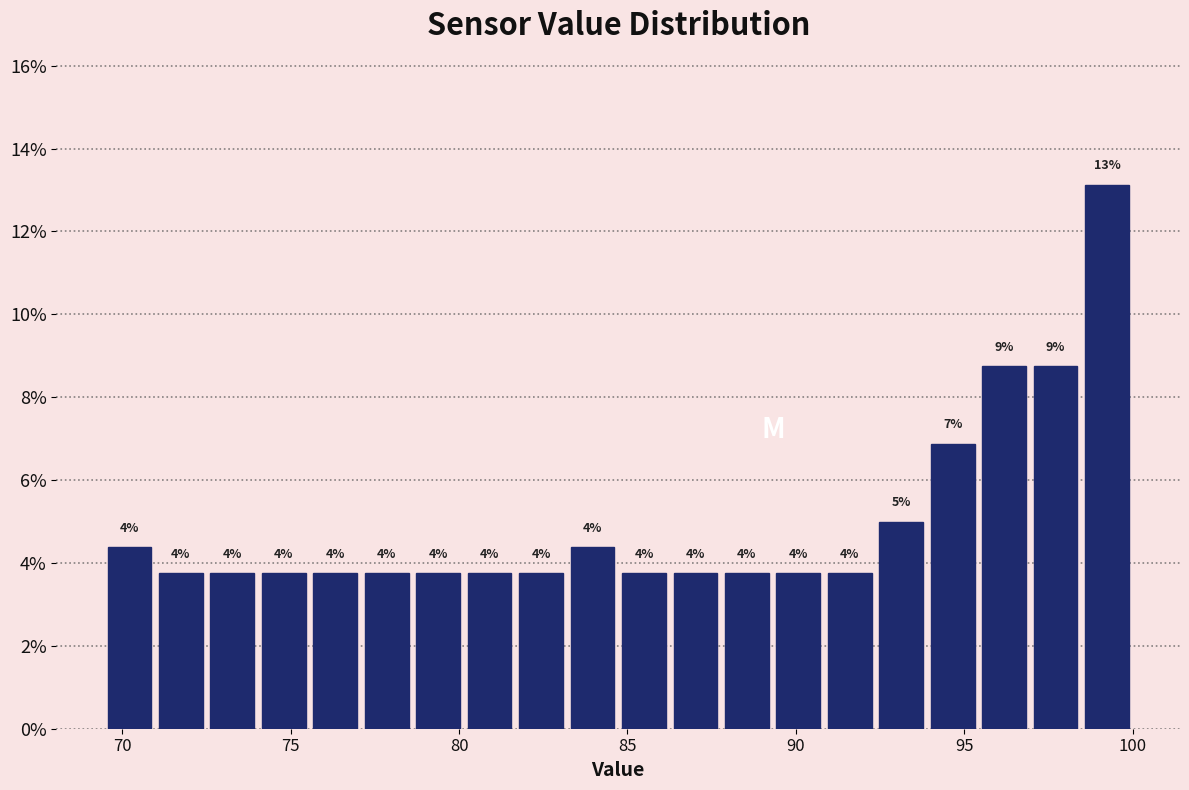

Around what value on the x-axis is the tallest bar? Give the approximate position of its centre, as read against the axis.

99.0